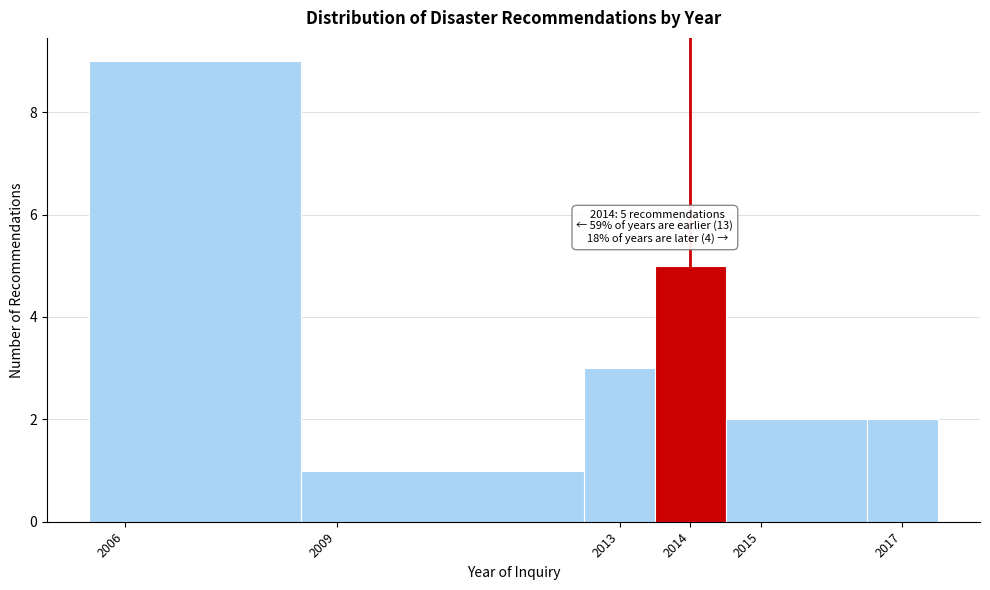

Over which range of the x-axis is the bar tallest?

2005.5 to 2008.5